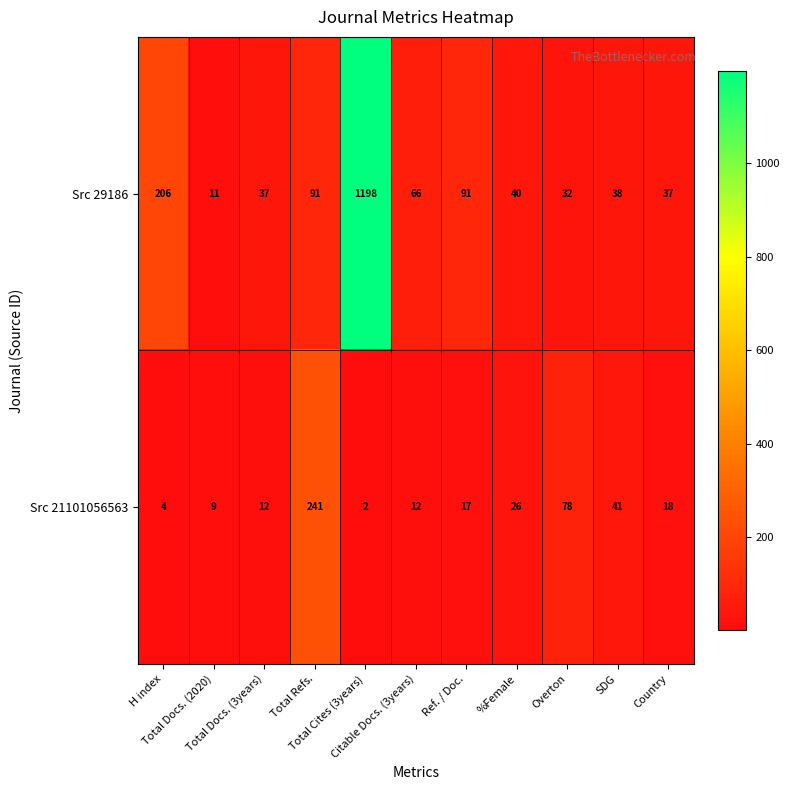

How many series are shown in this chart?

2